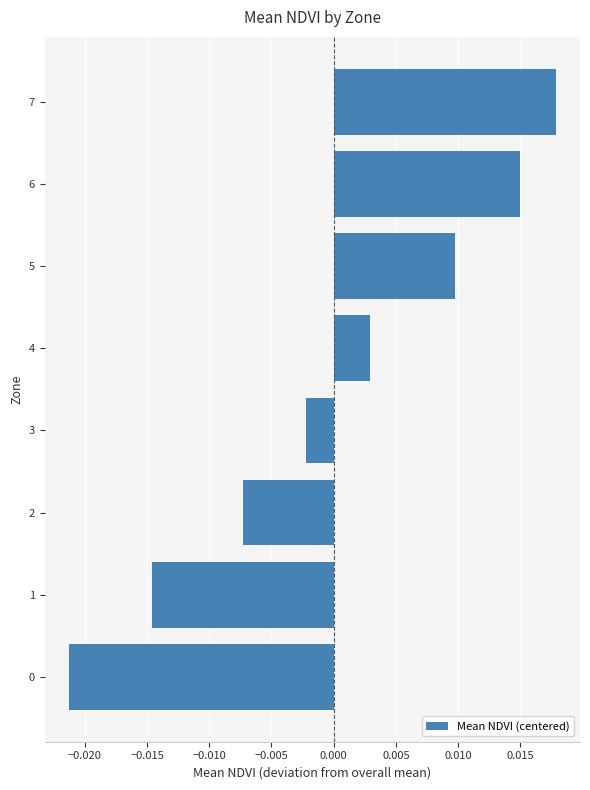

Between 0 and 7, which is larger?

7